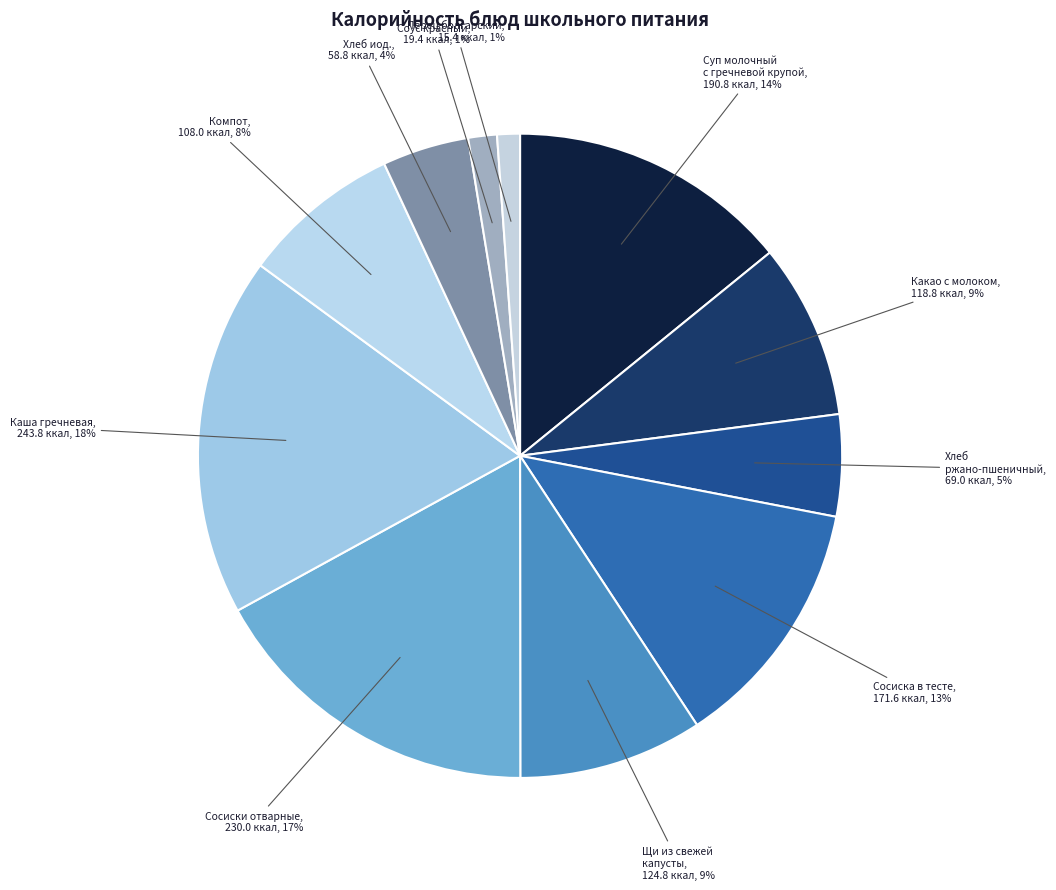

Is there any slice that represents more than half of the pie?

No